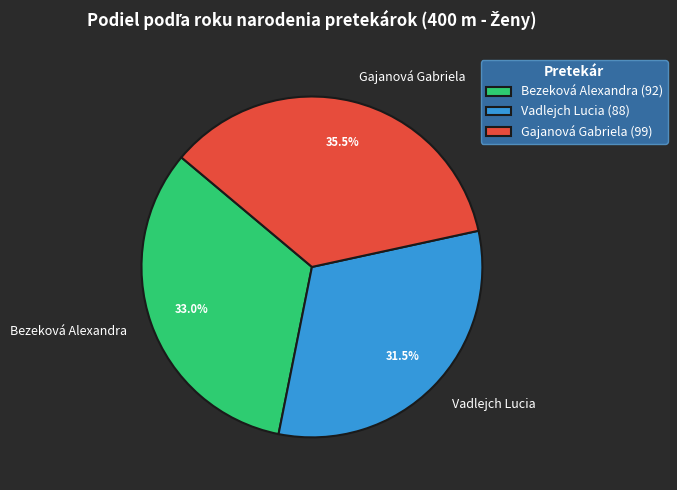

What is the smallest slice in the pie chart?

Vadlejch Lucia